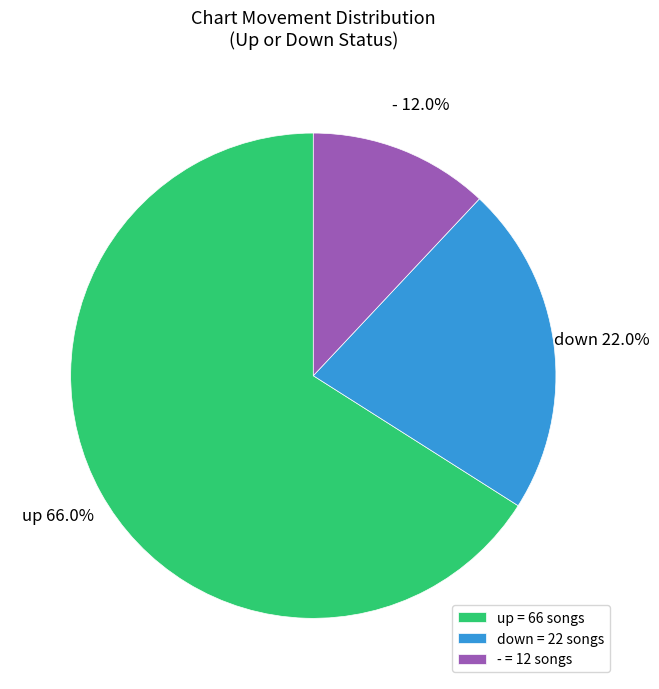

Is there a majority slice in this chart?

Yes